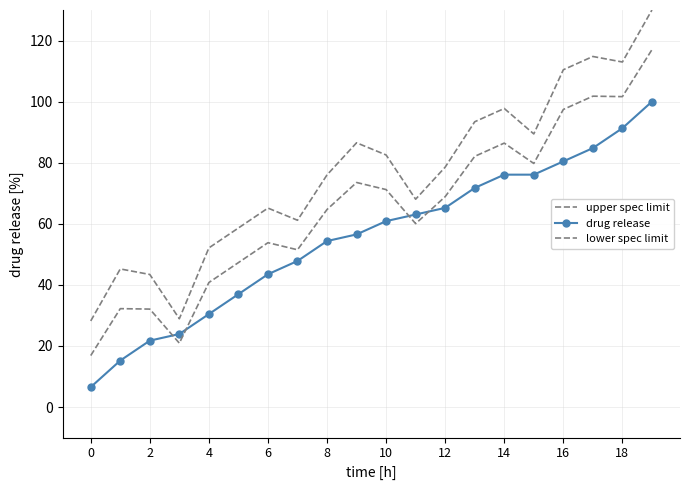

Does the chart have visible grid lines?

Yes